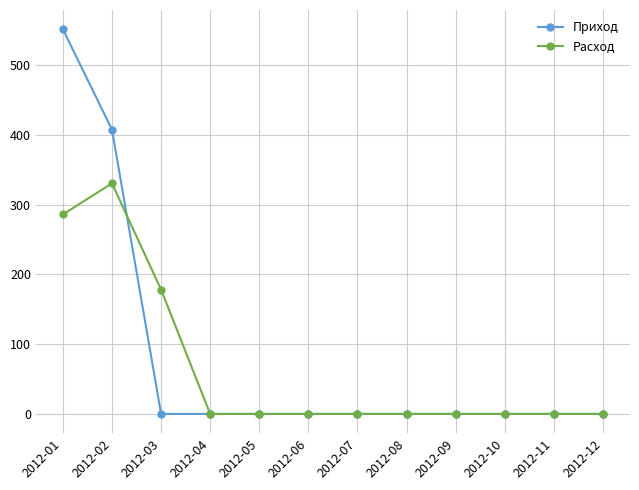

What is the average value of the Расход series?

66.3